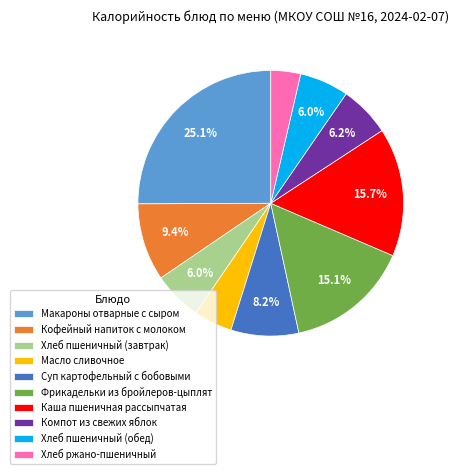

What percentage is NOT represented by Суп картофельный с бобовыми?

91.8%